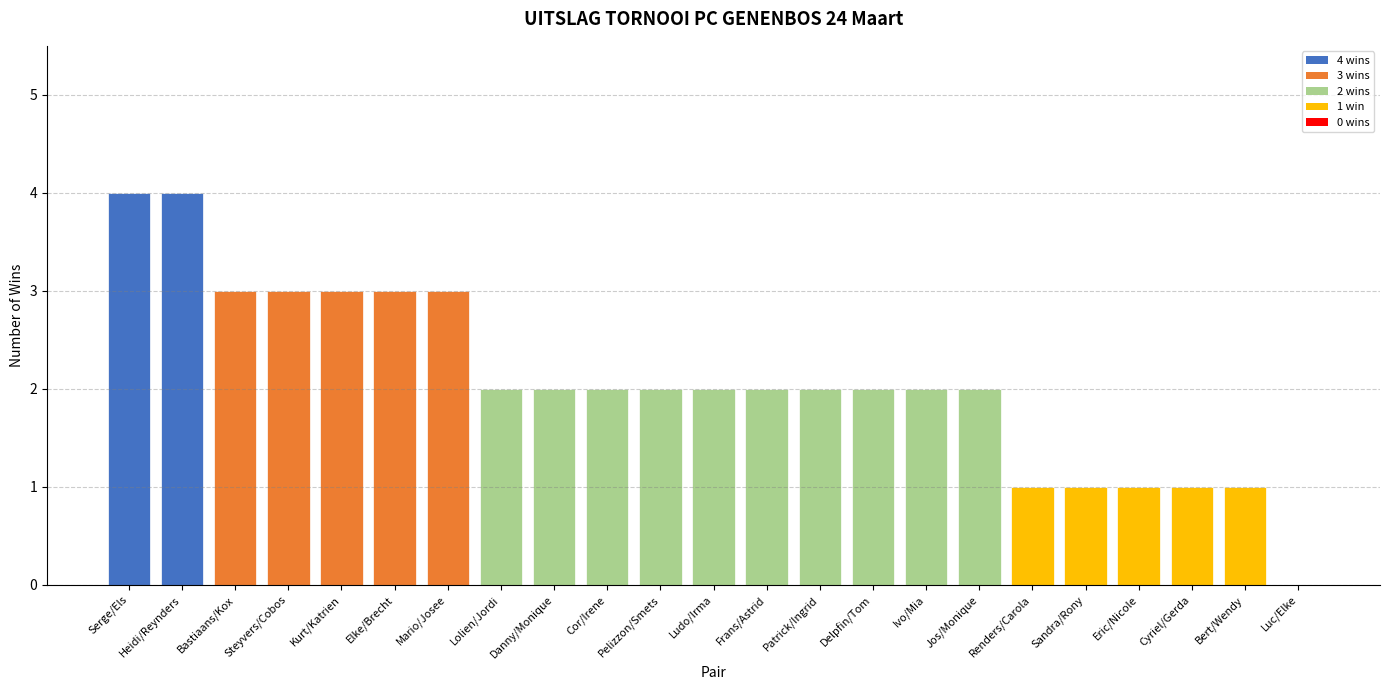

What is the sum of the values at Sandra/Rony and Steyvers/Cobos?

4